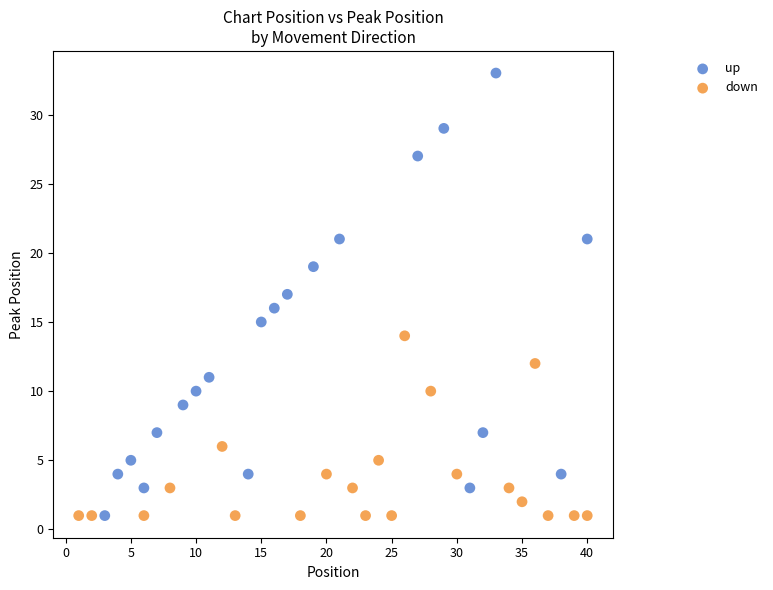

Which series reaches the maximum Y coordinate?

up